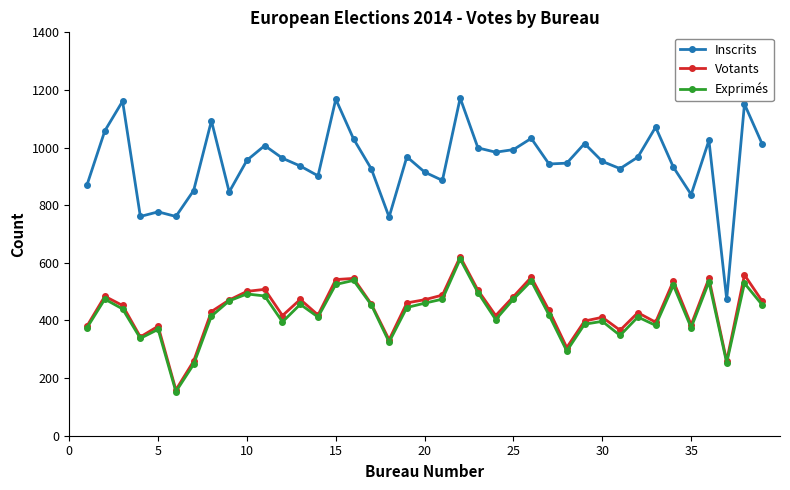

Which series has the widest spread of values?

Inscrits